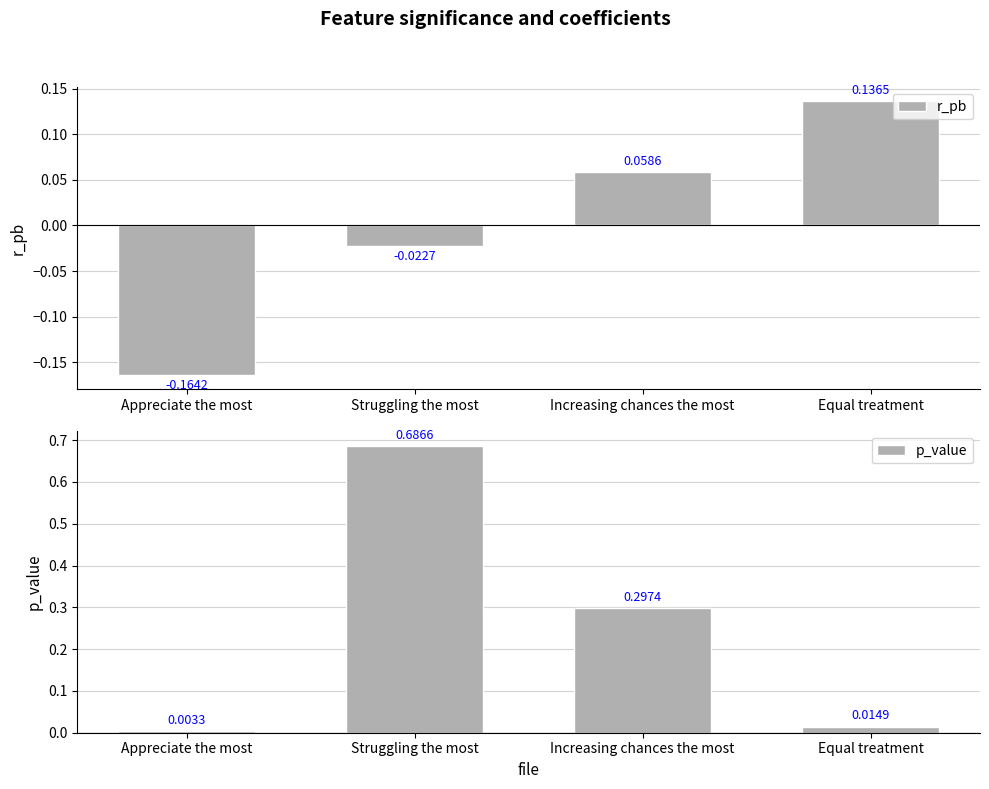

Rank the series by their average value, from lowest to highest.

r_pb, p_value